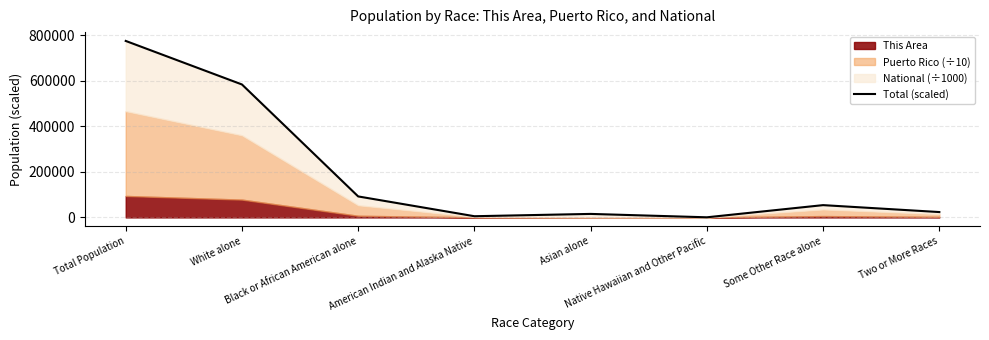

True or false: there are more than 0 points higher than both neighbors.

True